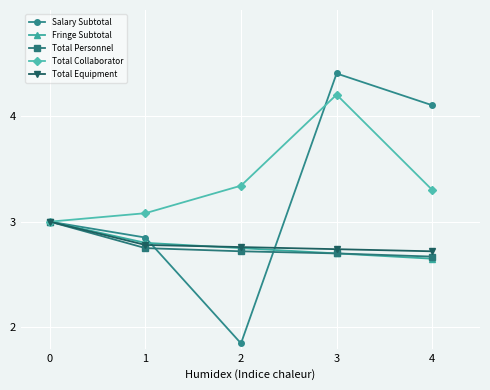

Does the chart display data point markers on the line(s)?

Yes